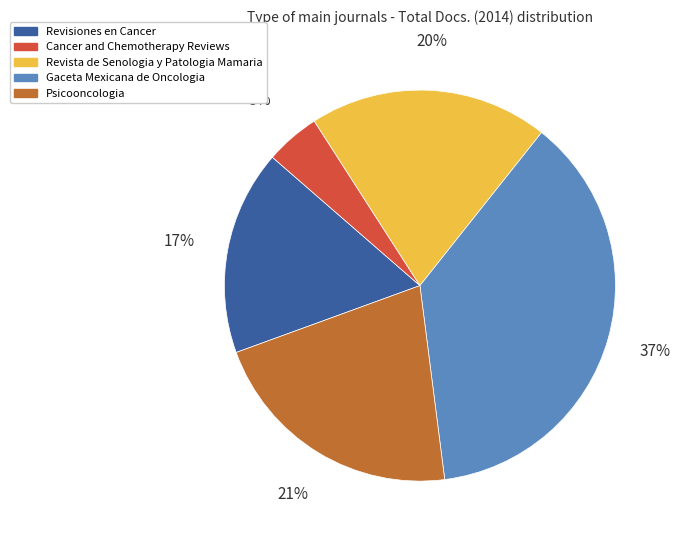

What is the smallest slice in the pie chart?

Cancer and Chemotherapy Reviews